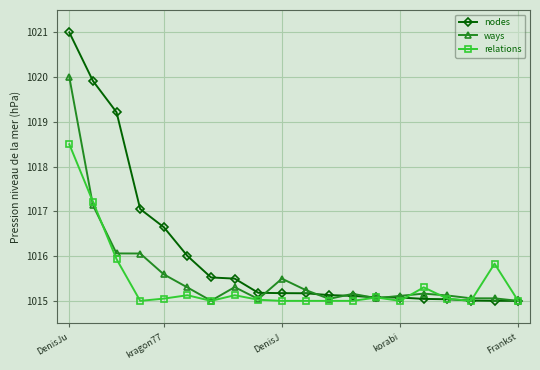

What is the value of the relations point at the 18th from the left?

1015.0